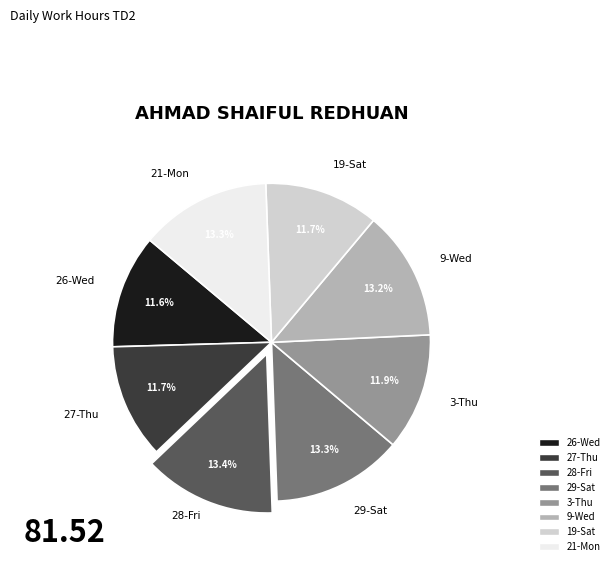

Is there a majority slice in this chart?

No